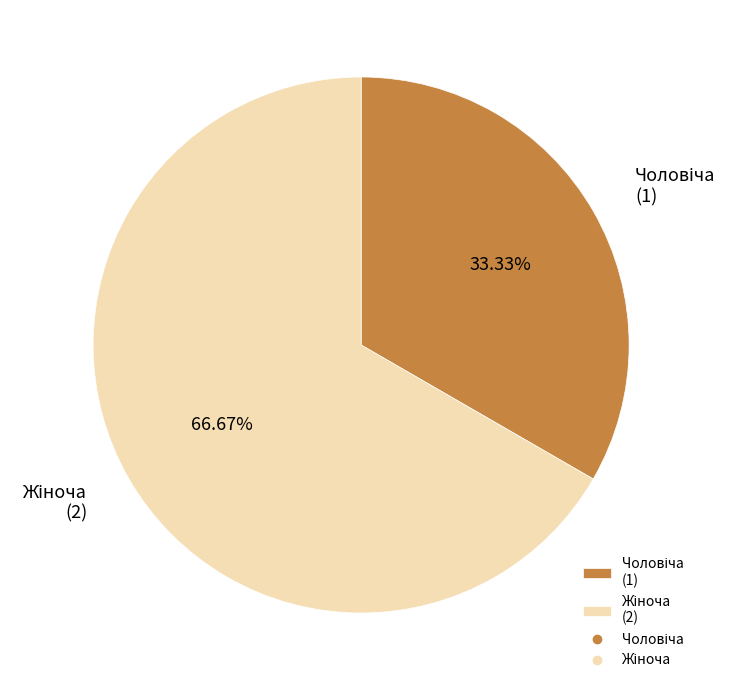

Count the number of slices in the pie.

2